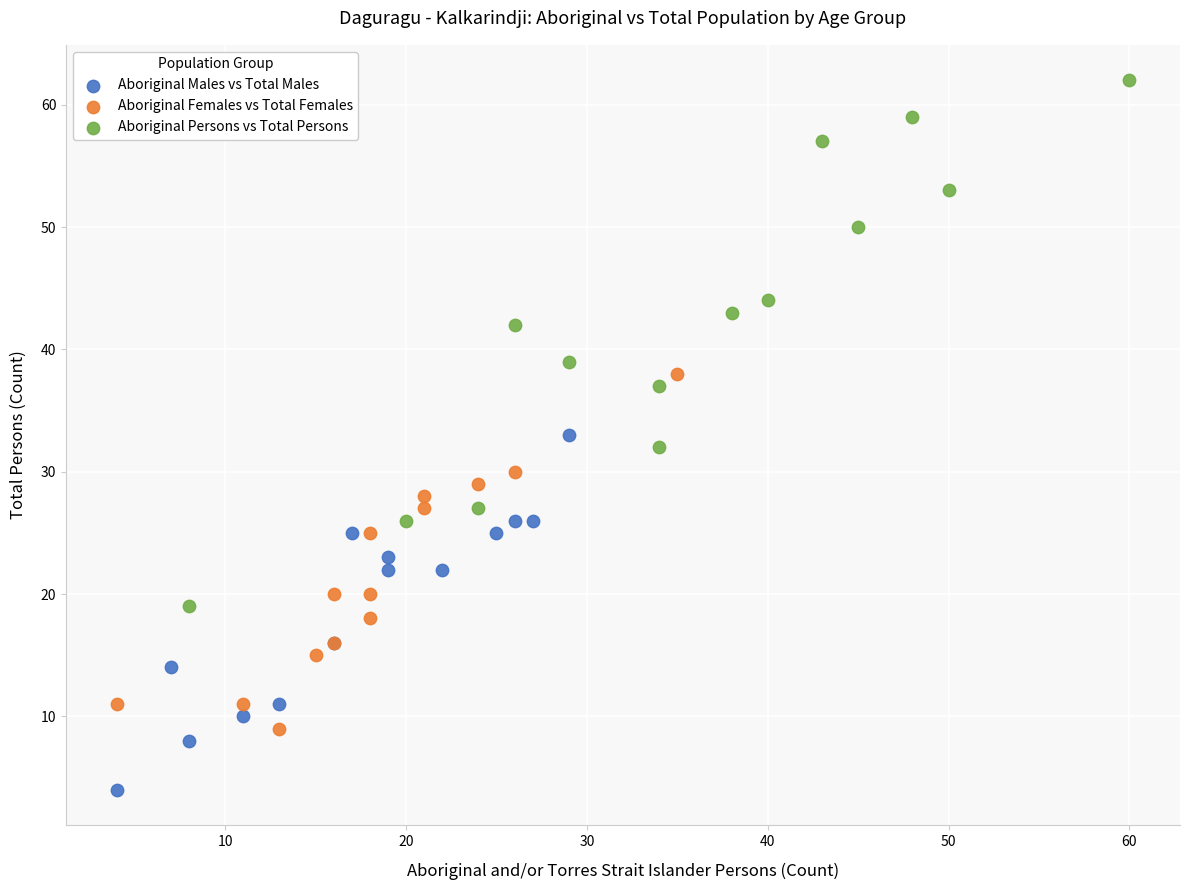

Which series has the largest Y range (max minus min)?

Aboriginal Persons vs Total Persons